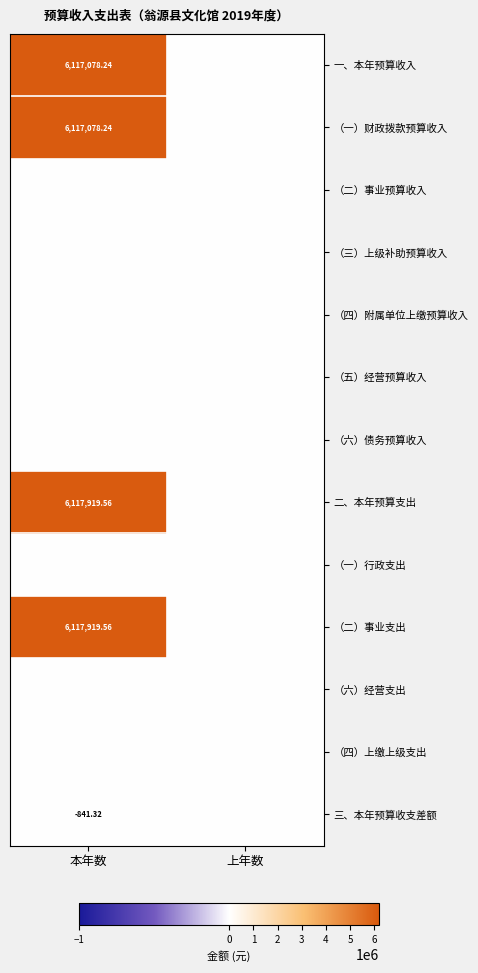

Which series has the largest total across all categories?

二、本年预算支出